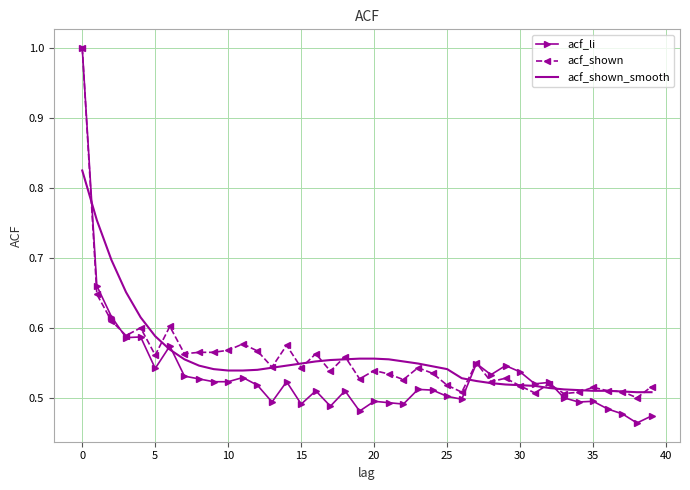

True or false: acf_li has more than 0 points higher than both neighbors.

True